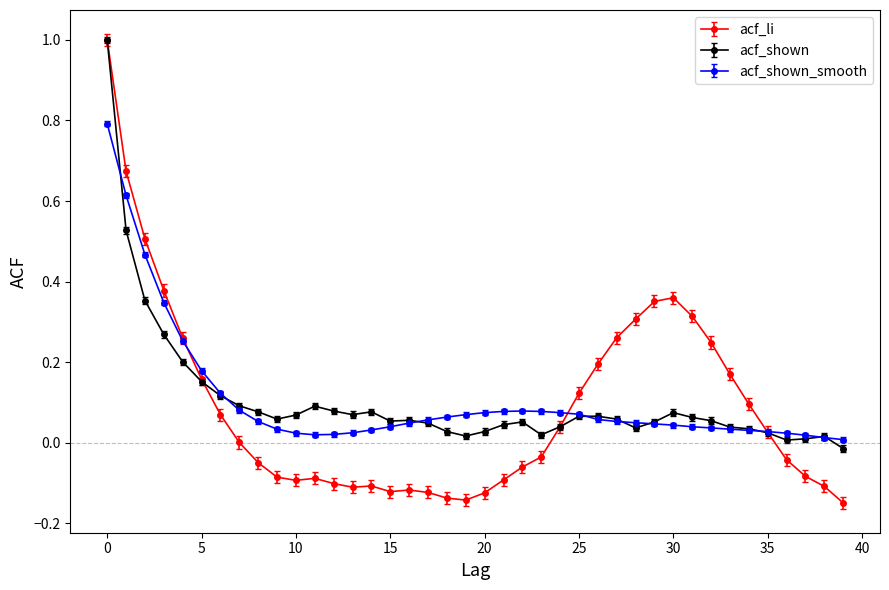

What is the maximum value shown in the chart?

1.0